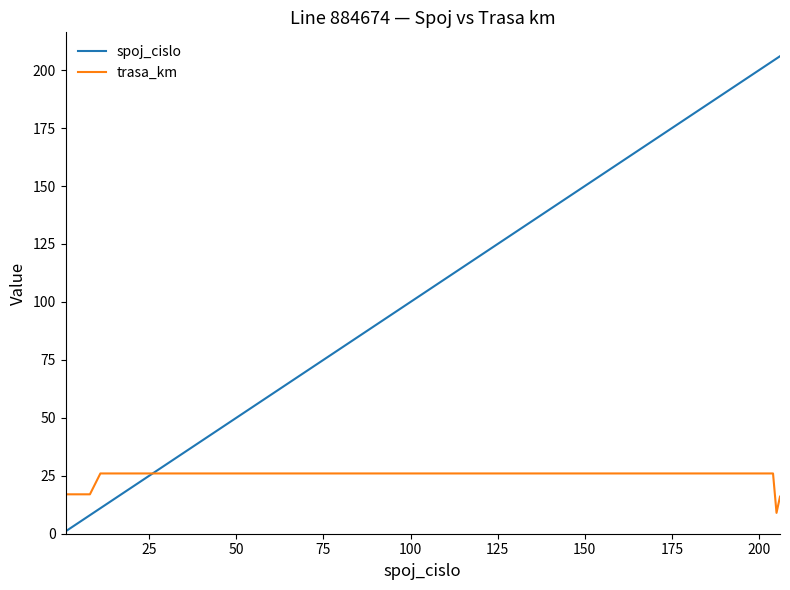

Does the chart have visible grid lines?

No